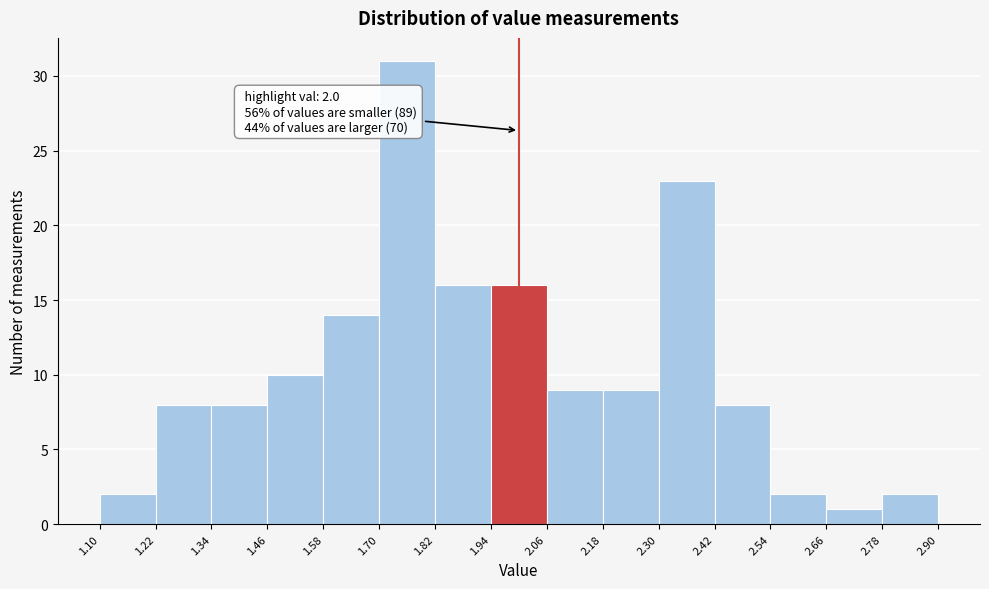

Which range on the x-axis has the tallest bar?

1.70 to 1.82